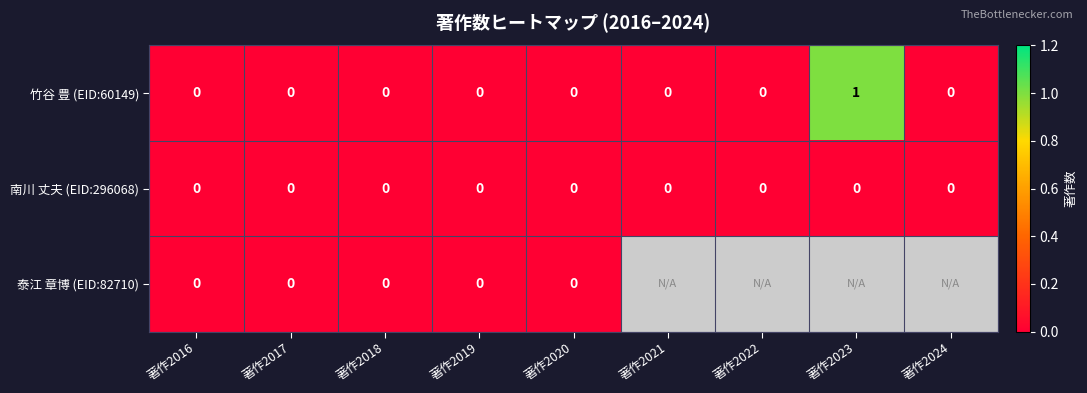

Is the value of 泰江 章博 (EID:82710) at 著作2016 greater than the value of 竹谷 豊 (EID:60149) at 著作2023?

No